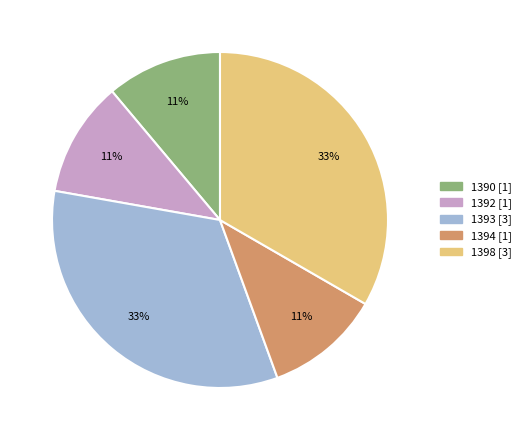

Is it true that 1393 [3] is 33% of the pie?

True